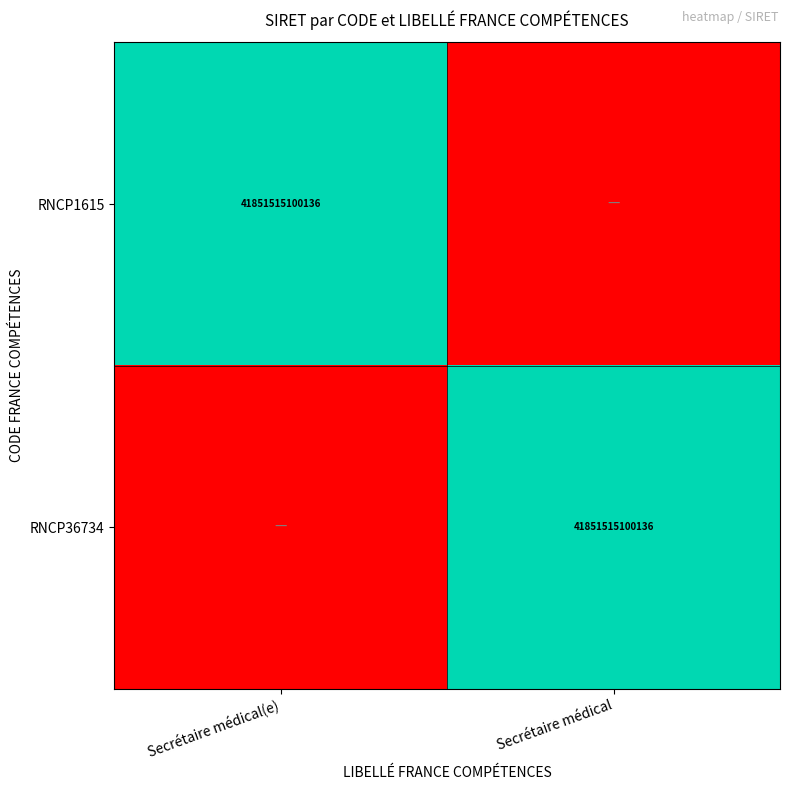

True or false: RNCP36734 has a value of 11896510437402 at Secrétaire médical.

False